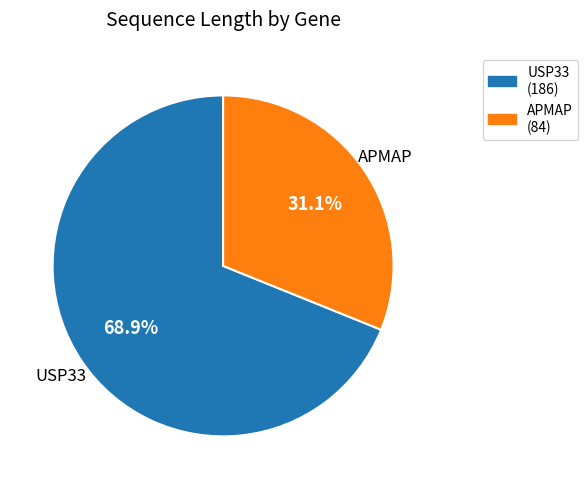

To the nearest percent, what is the average slice percentage?

50%